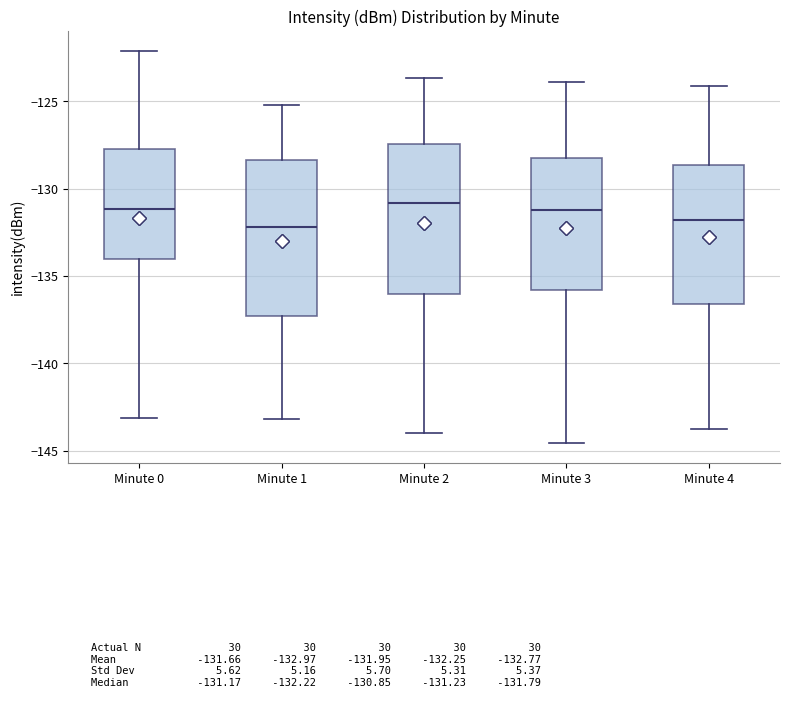

Reading left to right, read every box against the y-axis: the position of its median line, the range the box covers, and the ends of its whiskers. The values are not printed on the chart, so give them approximately, as read against the axis.

Minute 0: median -131.0, box -134.0 to -127.5, whiskers -143.0 to -122.0
Minute 1: median -132.0, box -137.5 to -128.5, whiskers -143.0 to -125.0
Minute 2: median -131.0, box -136.0 to -127.5, whiskers -144.0 to -123.5
Minute 3: median -131.0, box -136.0 to -128.0, whiskers -144.5 to -124.0
Minute 4: median -132.0, box -136.5 to -128.5, whiskers -144.0 to -124.0